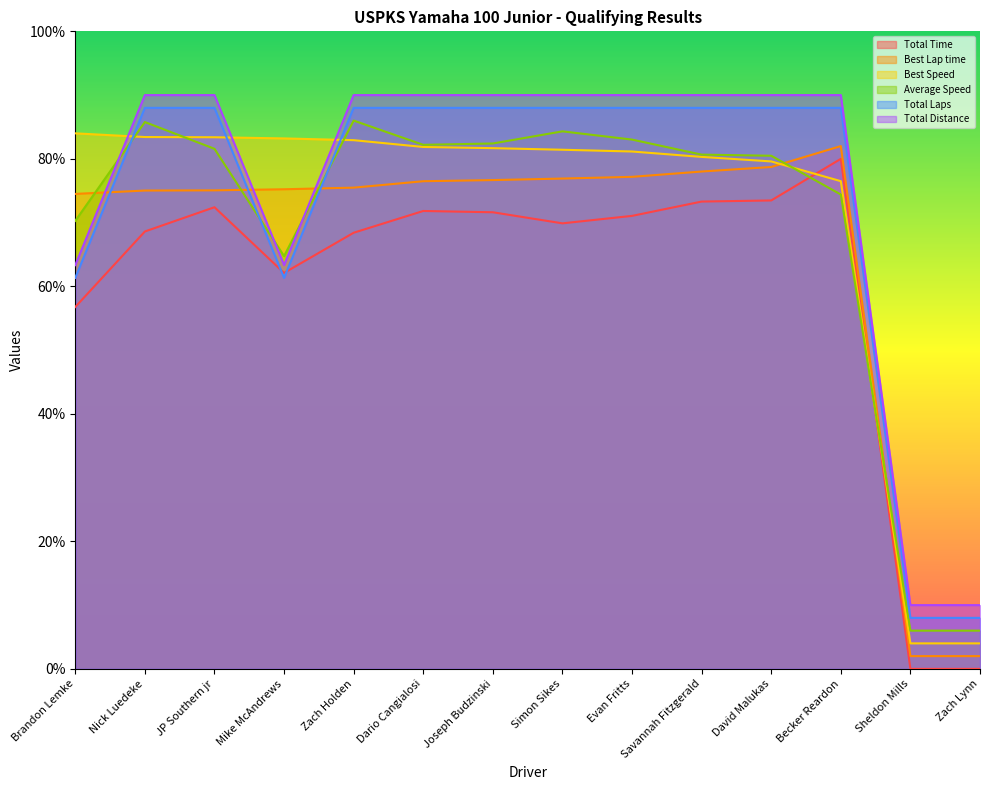

The value of Total Distance at Zach Lynn is 10.0. True or false?

True